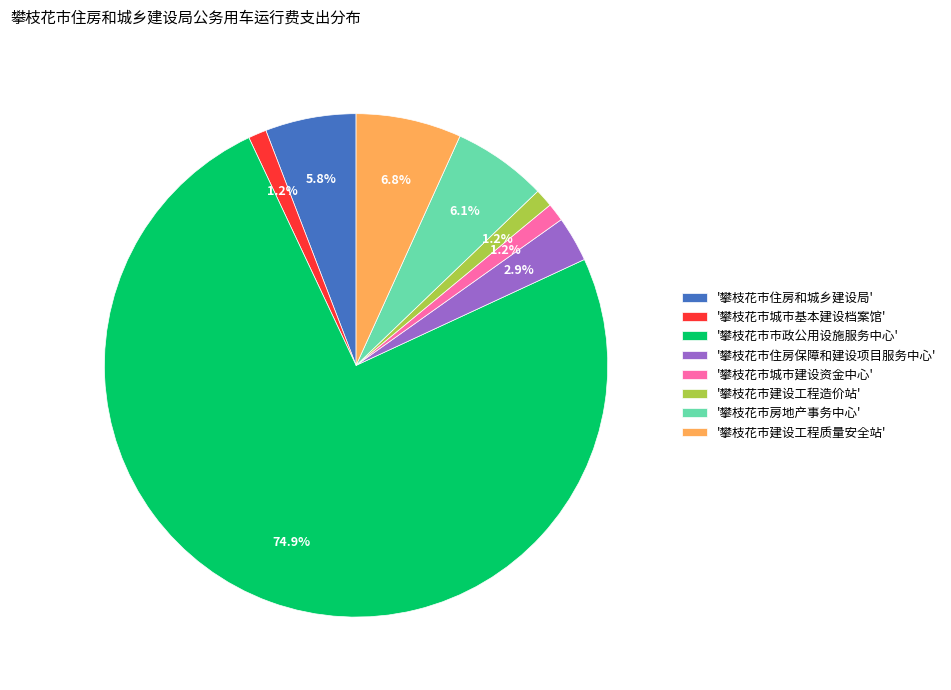

What is the largest slice in the pie chart?

'攀枝花市市政公用设施服务中心'